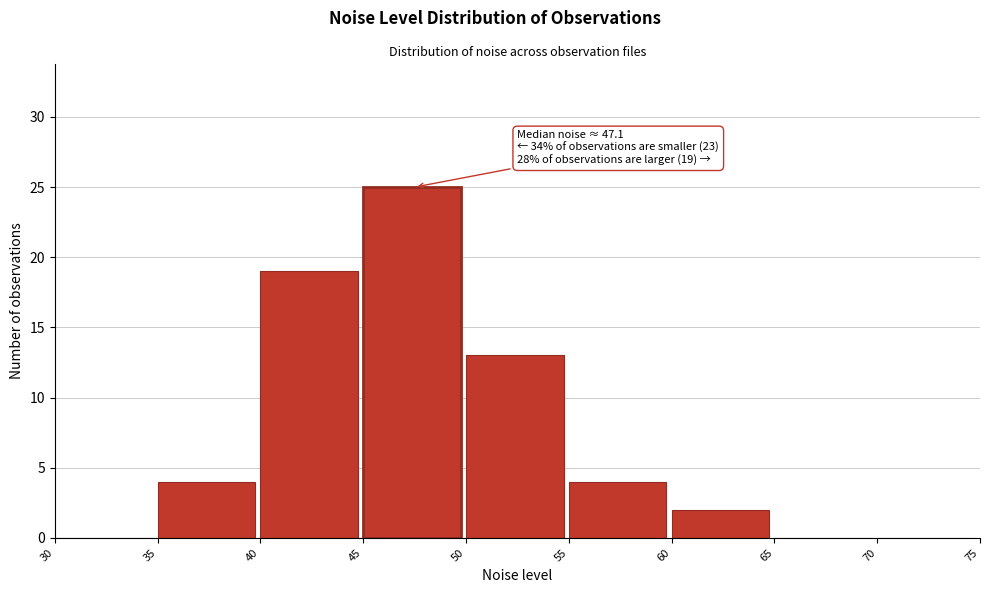

Which range on the x-axis has the tallest bar?

45 to 50